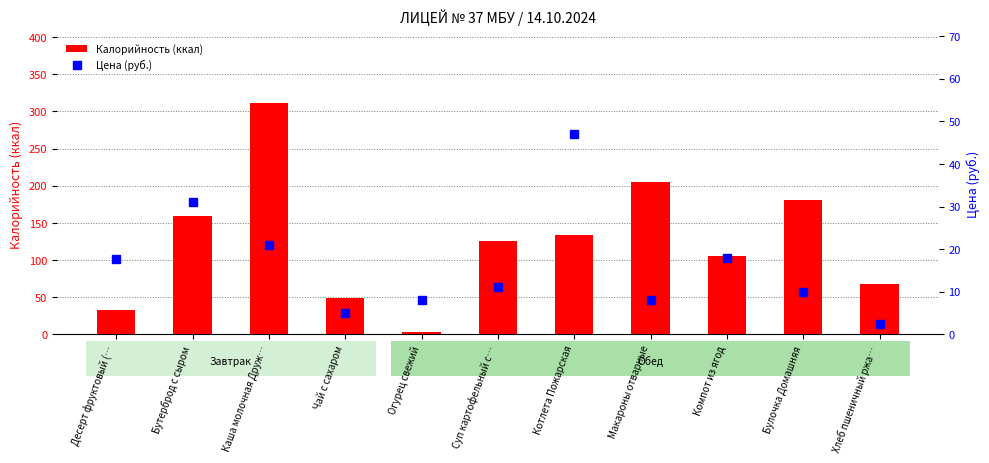

At which label does Цена (руб.) reach its minimum?

Хлеб пшеничный ржа…